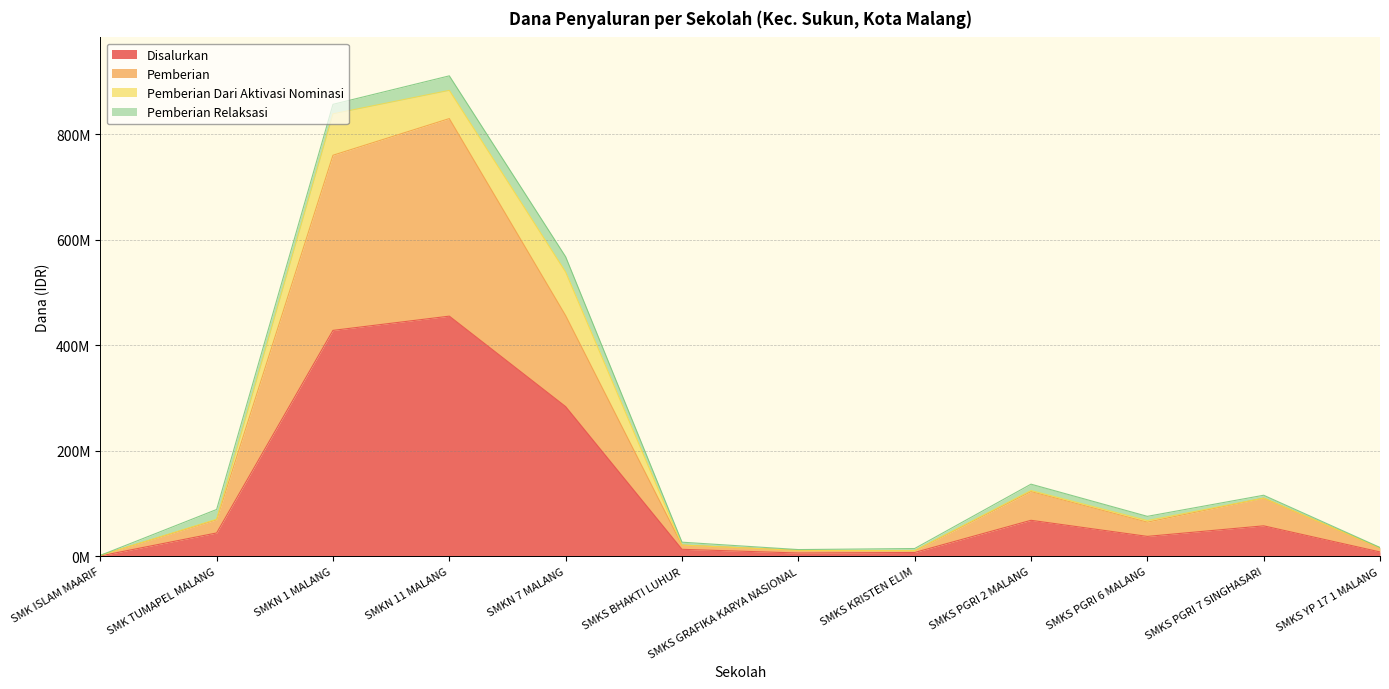

What are all the series names shown in the legend?

Disalurkan, Pemberian, Pemberian Dari Aktivasi Nominasi, Pemberian Relaksasi